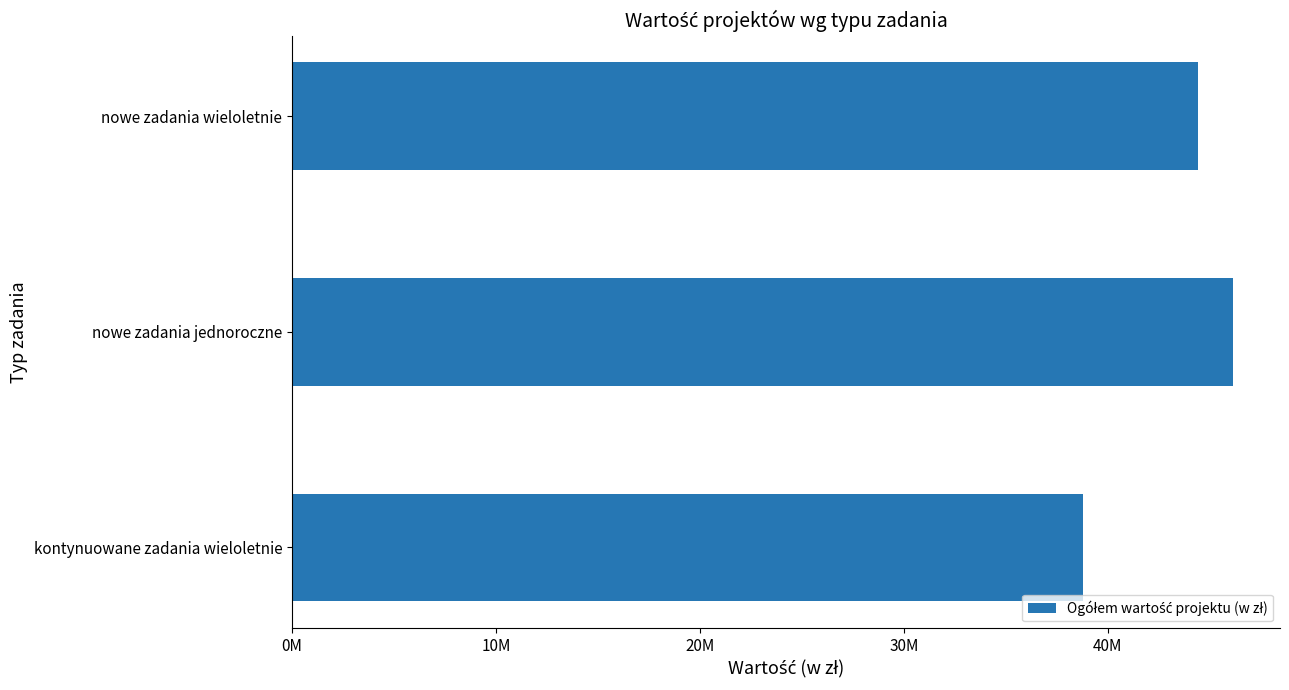

What is the minimum value shown in the chart?

38762927.7